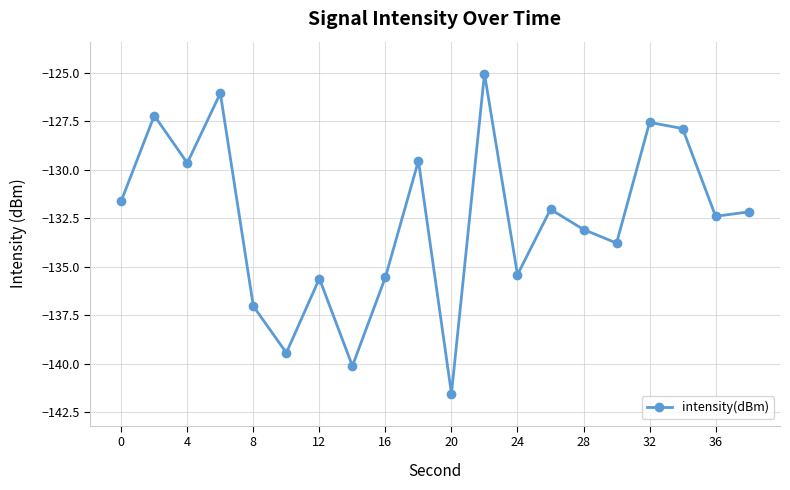

True or false: there are more than 2 points higher than both neighbors.

True